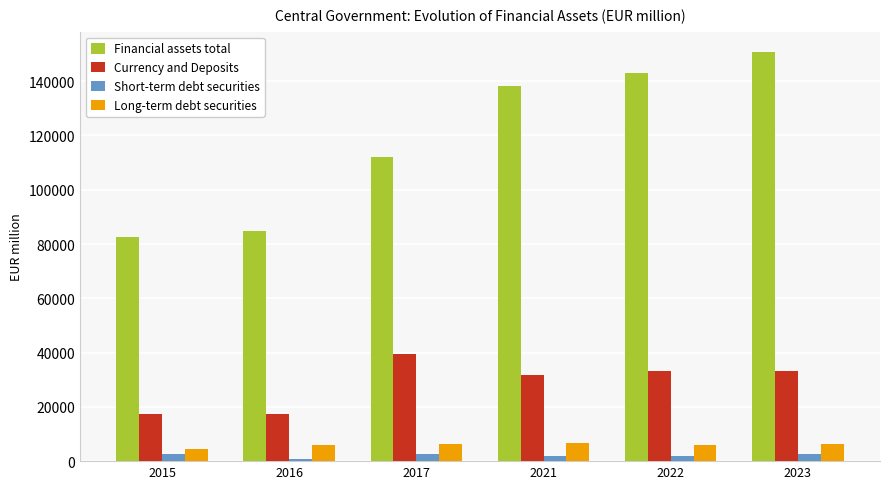

What is the sum of all Long-term debt securities values?

35655.4